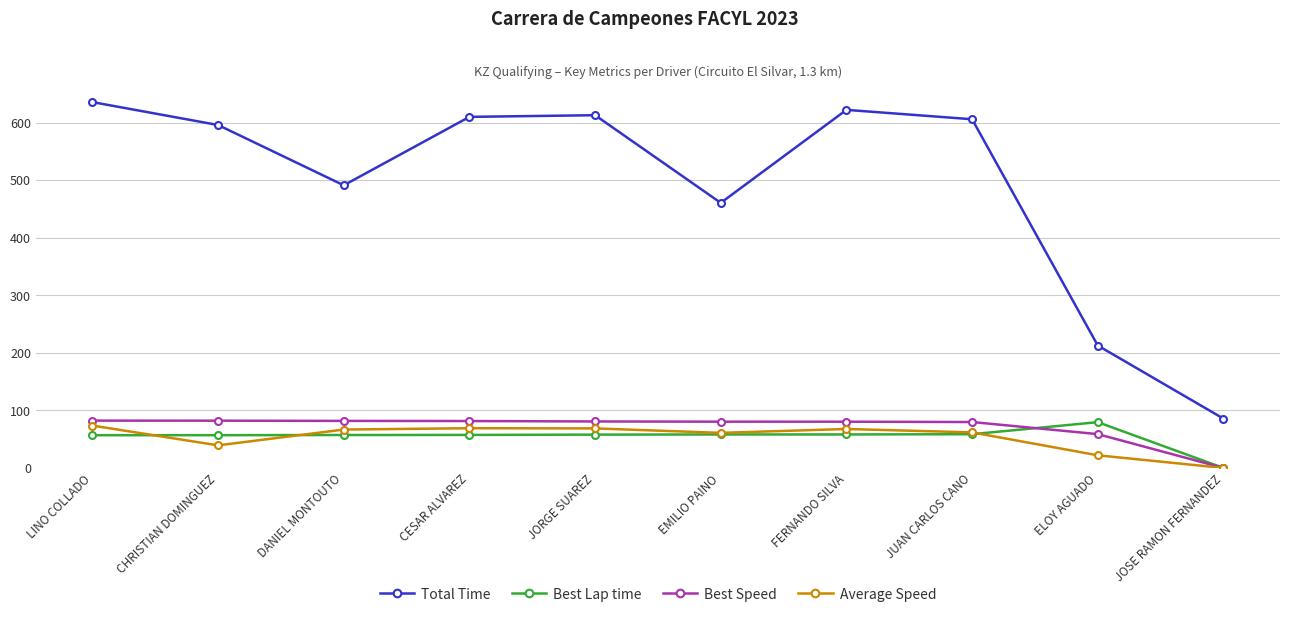

What is the sum of the Best Speed values at CESAR ALVAREZ and LINO COLLADO?

163.8